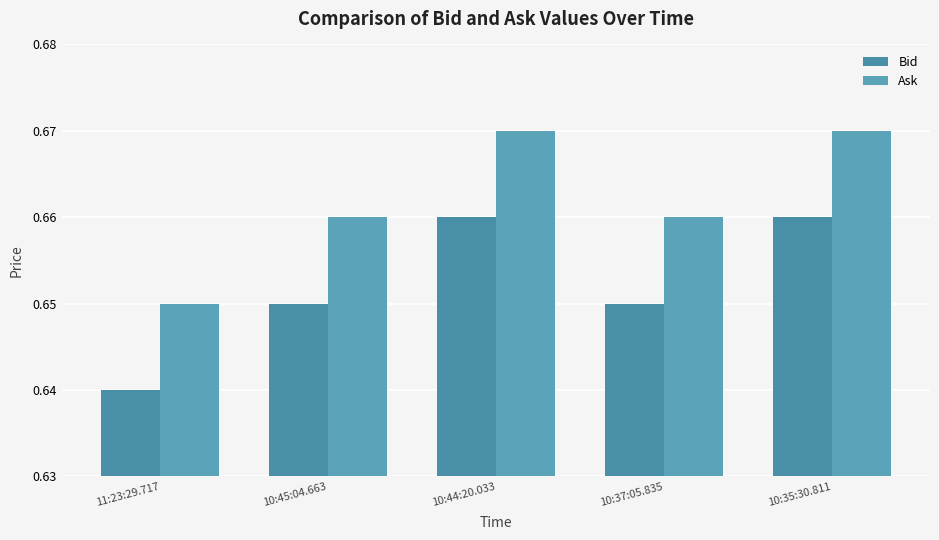

Count the Bid values in the range 0 to 1.

5